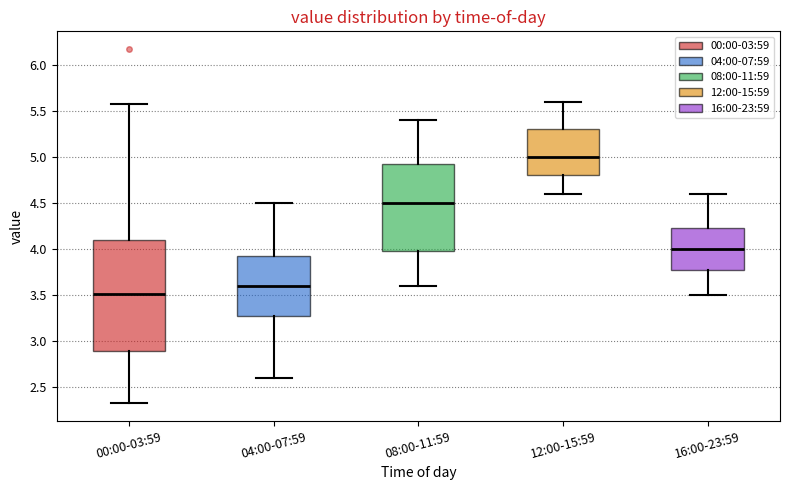

Comparing the boxes themselves (not the whiskers), which one is the tallest?

00:00-03:59